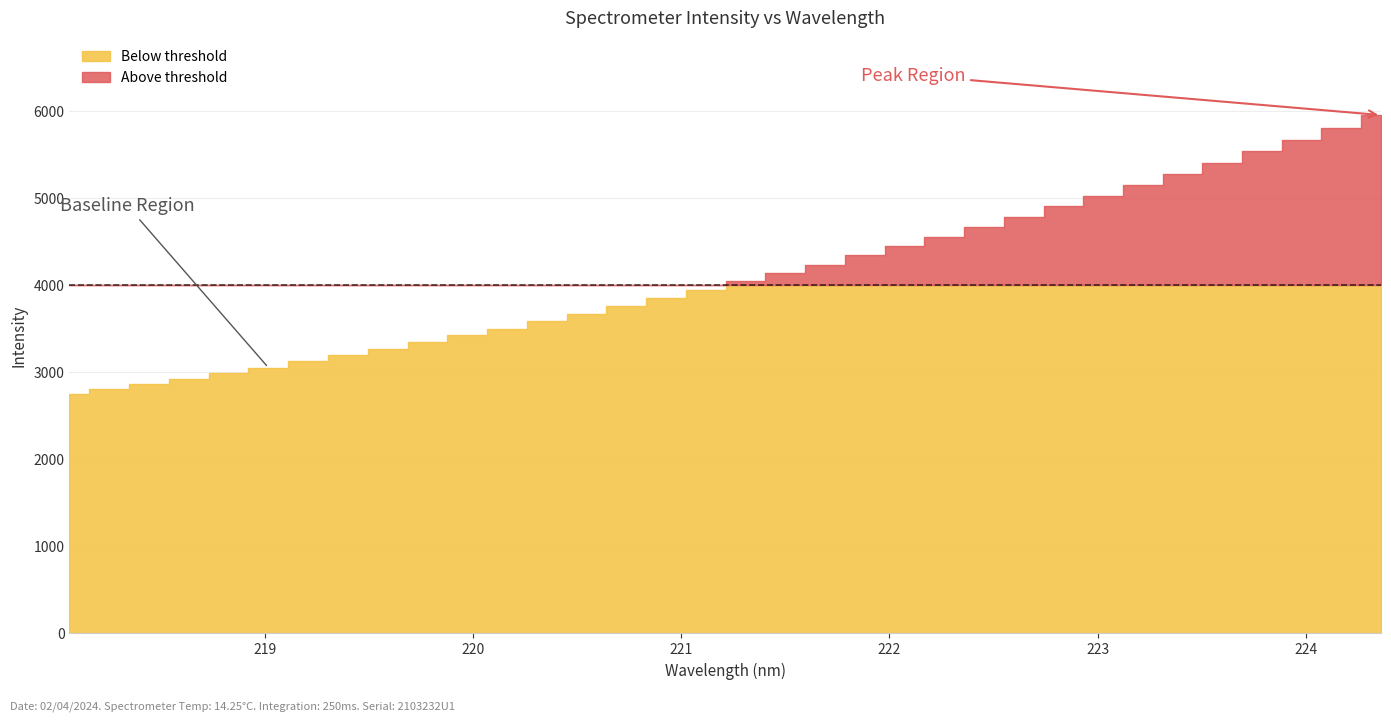

Reading left to right, extract all data points from this chart.

2739.0	2797.4	2856.5	2921.0	2981.5	3047.8	3118.8	3190.2	3262.2	3339.3	3416.9	3496.7	3581.8	3665.1	3755.2	3844.1	3941.1	4039.8	4134.3	4230.5	4337.4	4443.9	4553.3	4666.8	4783.0	4901.7	5020.9	5142.4	5268.8	5400.8	5532.1	5667.1	5804.8	5947.9